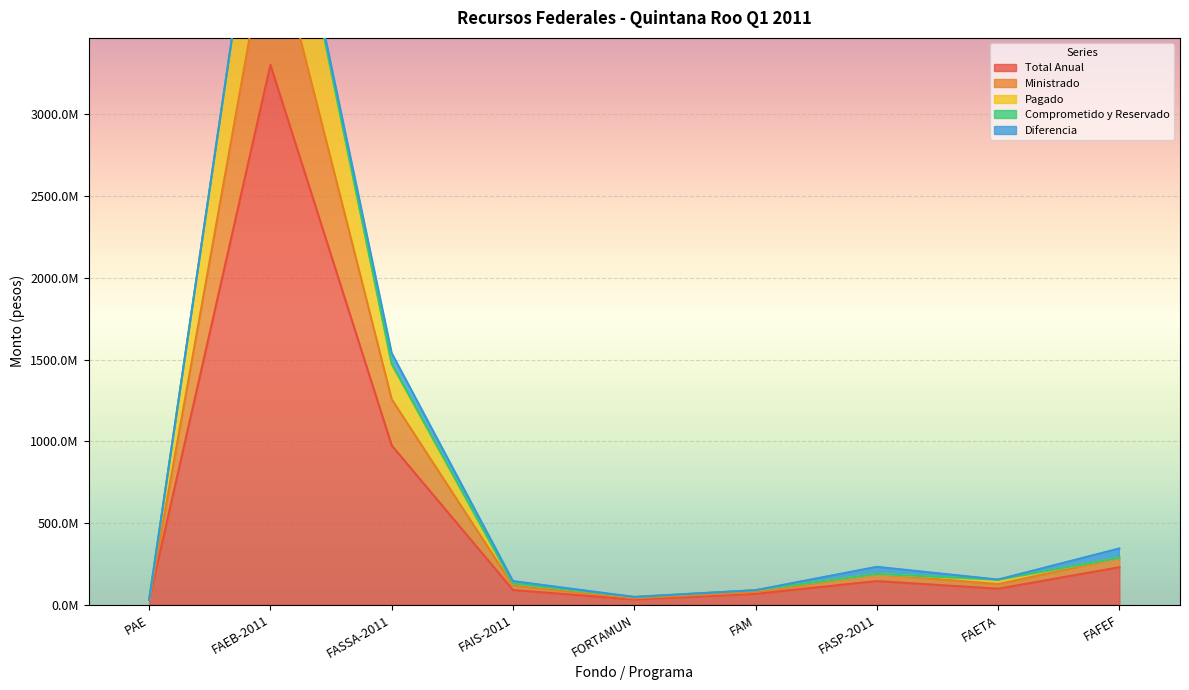

What is the label of the 5th point from the left?

FORTAMUN